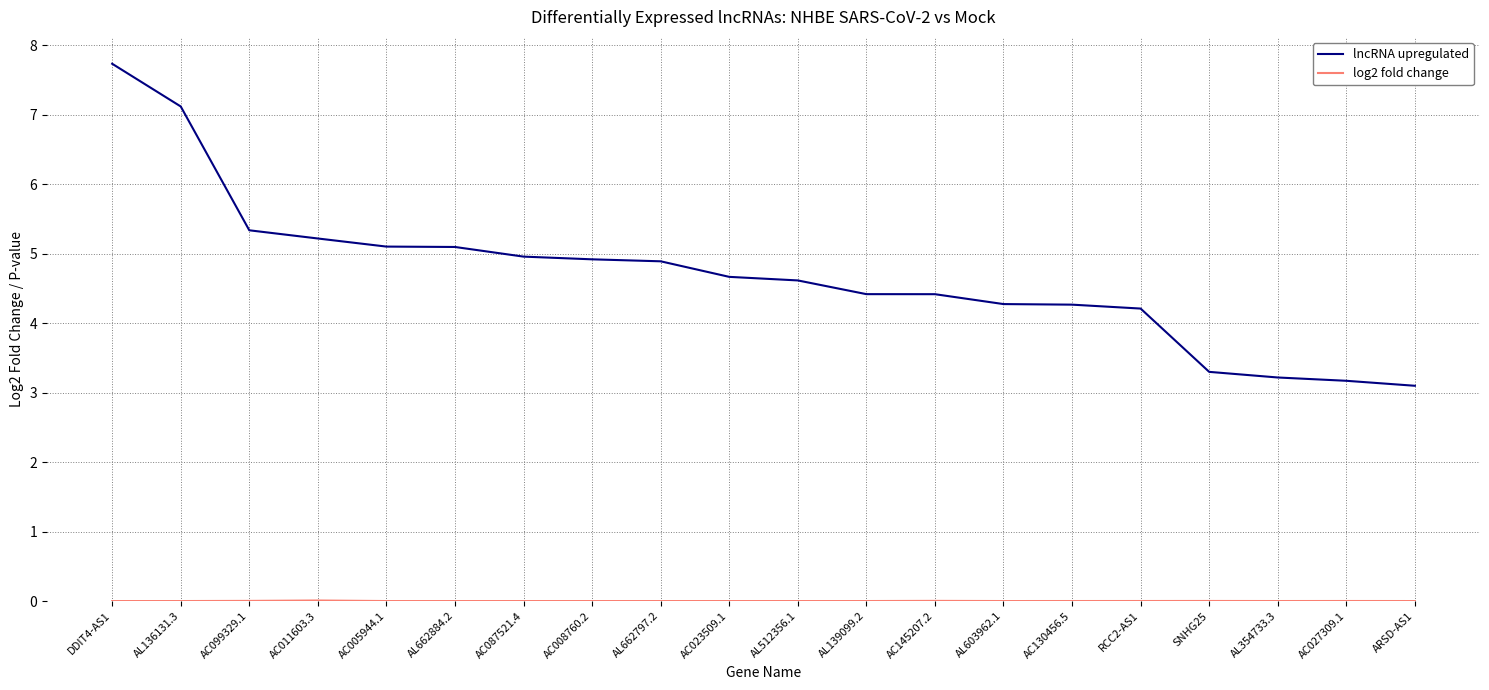

Which series has the largest range (max minus min)?

lncRNA upregulated